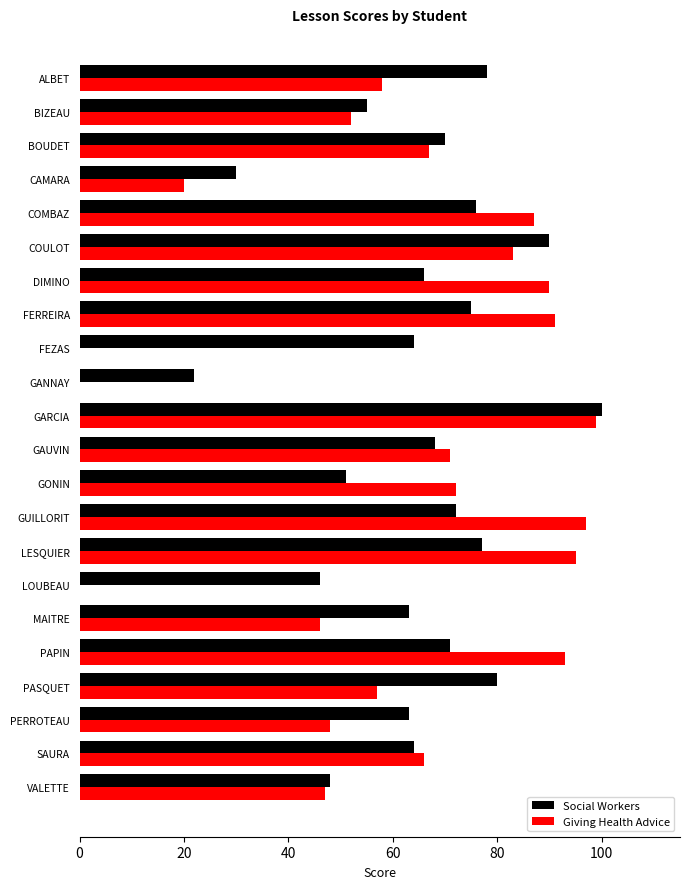

Which series changed the most between COULOT and FEZAS?

Giving Health Advice